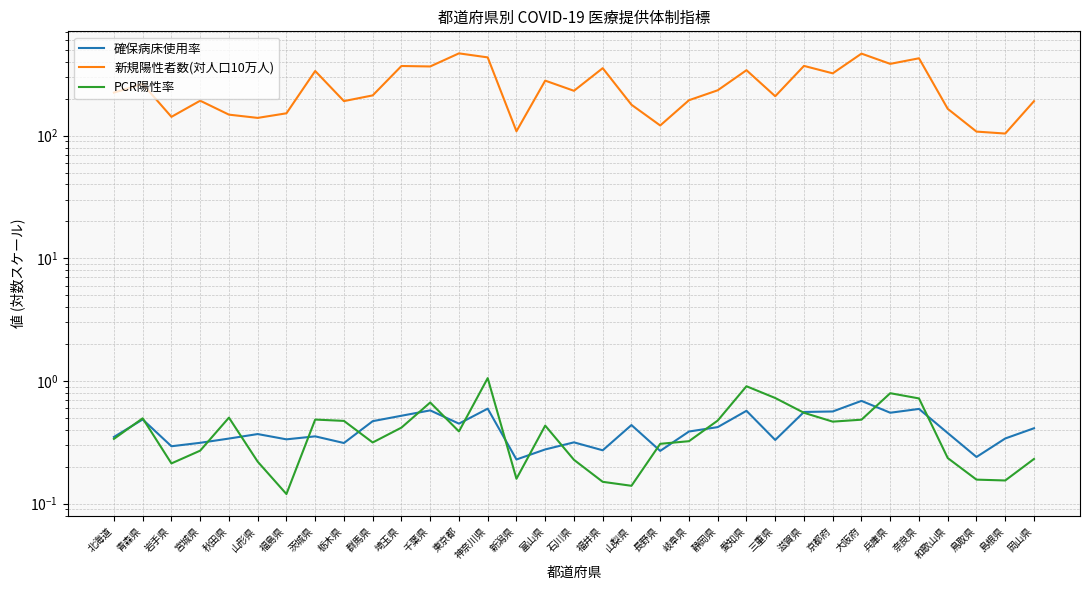

What is the value of the 新規陽性者数(対人口10万人) point at the 13th from the left?

468.5